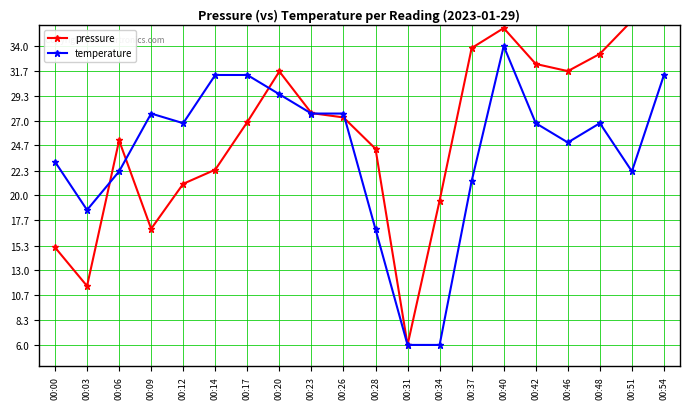

What is the difference between the highest and lowest values at 00:06?

2.9